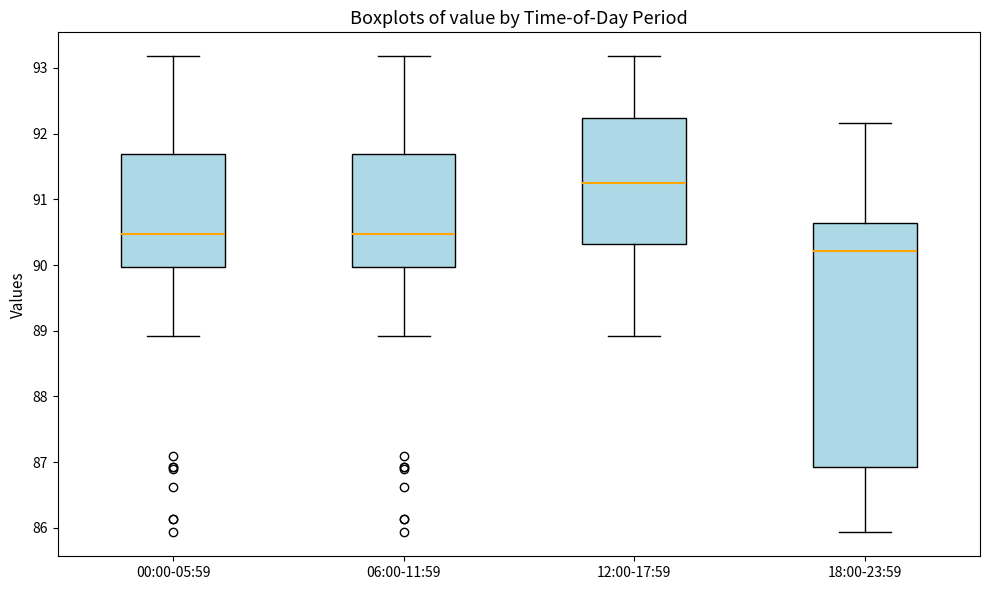

Where does the median line of the box for 00:00-05:59 sit on the y-axis? The values are not printed on the chart, so give them approximately, as read against the axis.

90.5